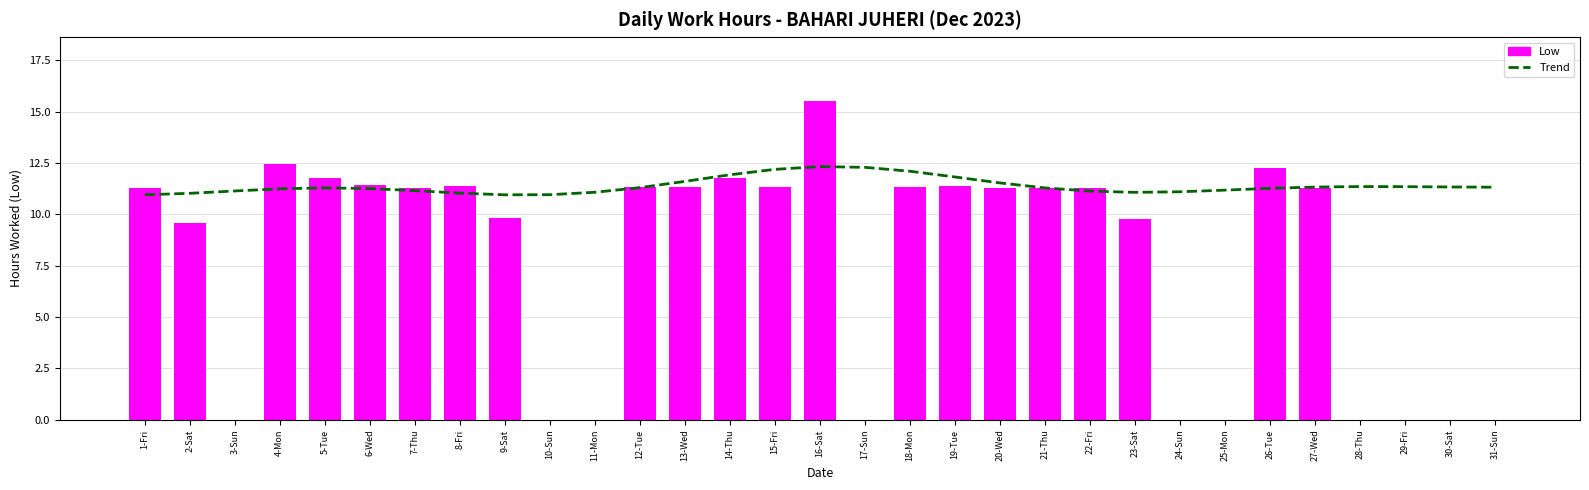

What is the label of the 2nd bar from the right?

30-Sat